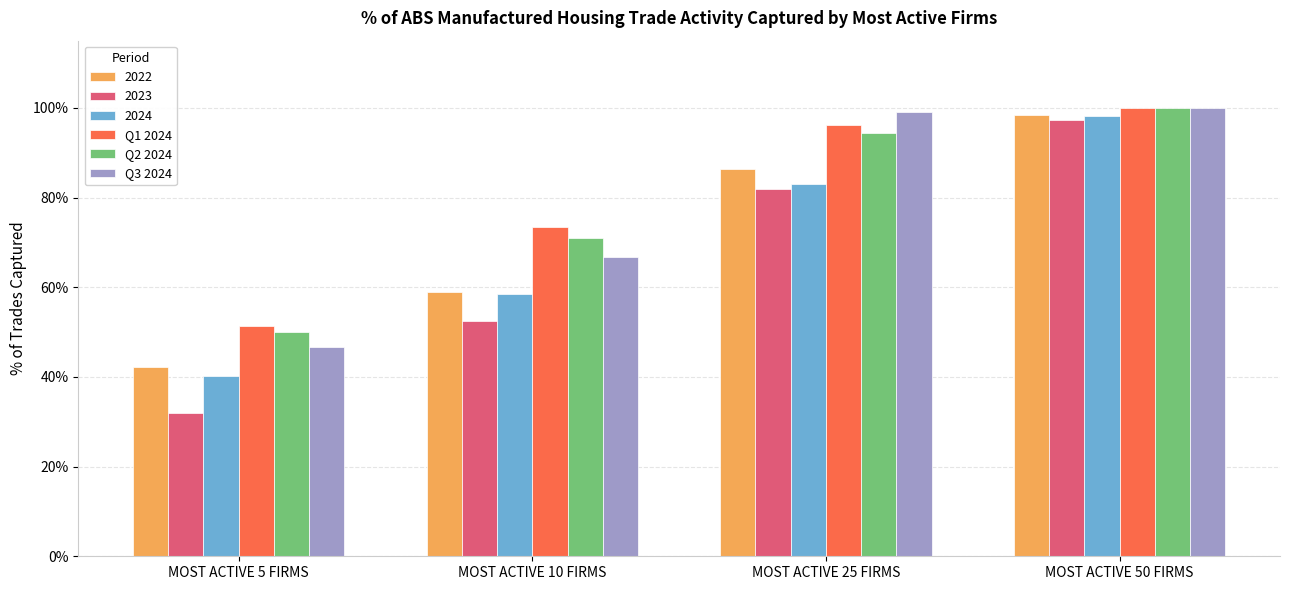

Which label corresponds to the smallest value in the chart?

MOST ACTIVE 5 FIRMS